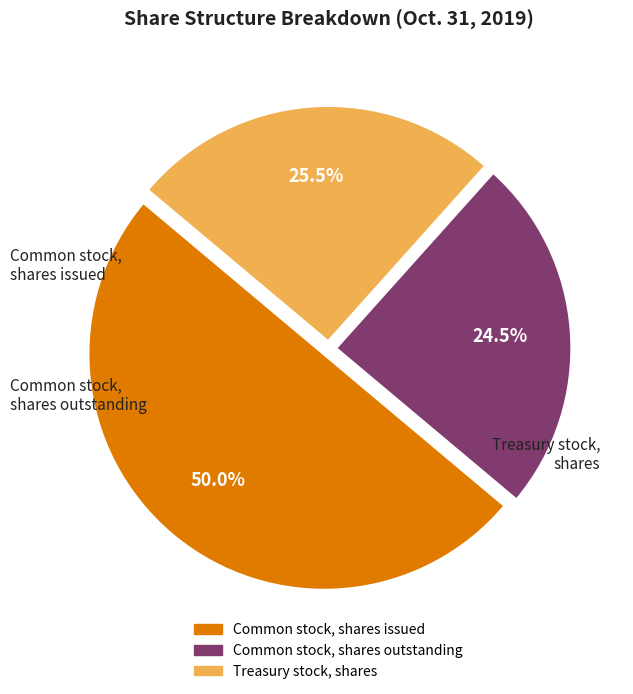

What is the ratio of the value at Common stock, shares outstanding to the value at Common stock, shares issued?

0.5